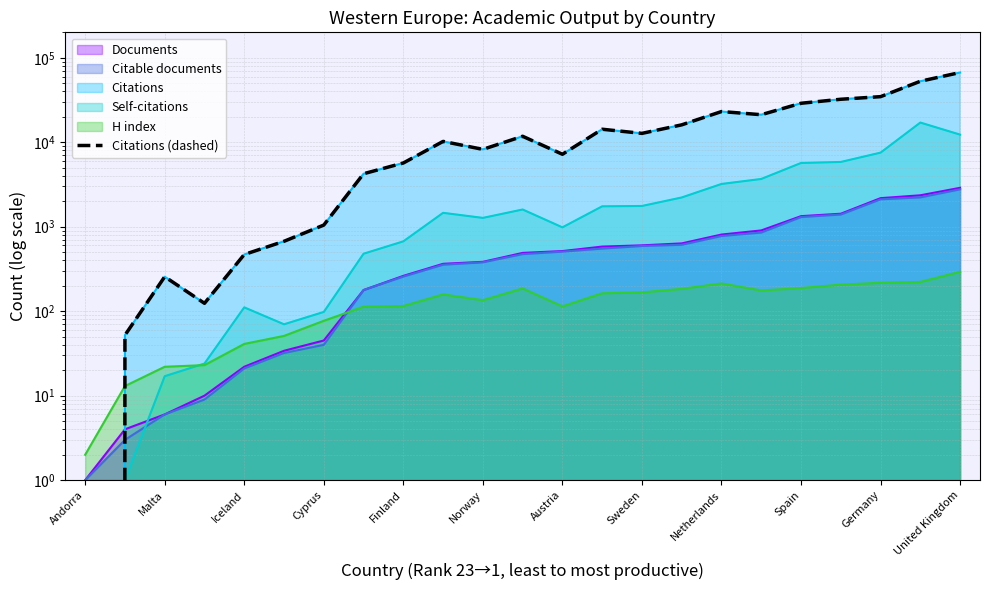

Where is the first local maximum?

Malta